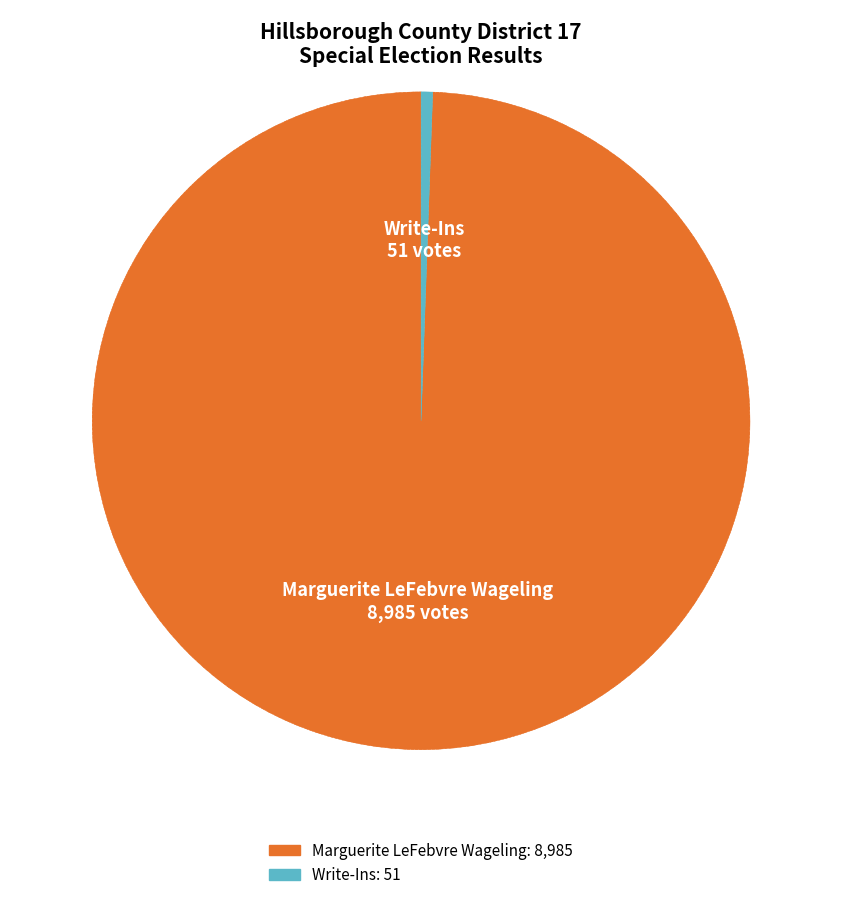

Does any single category account for the majority?

Yes